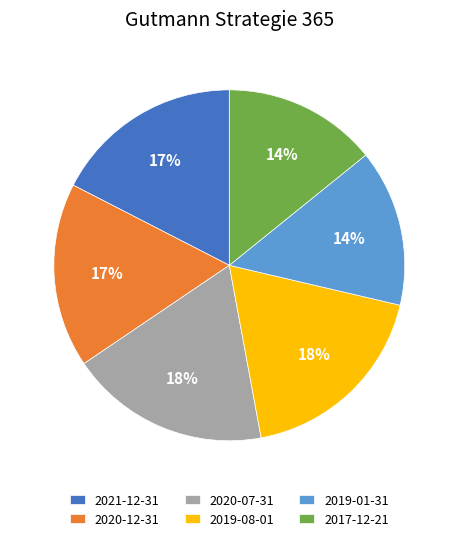

To the nearest percent, what is the average slice percentage?

17%